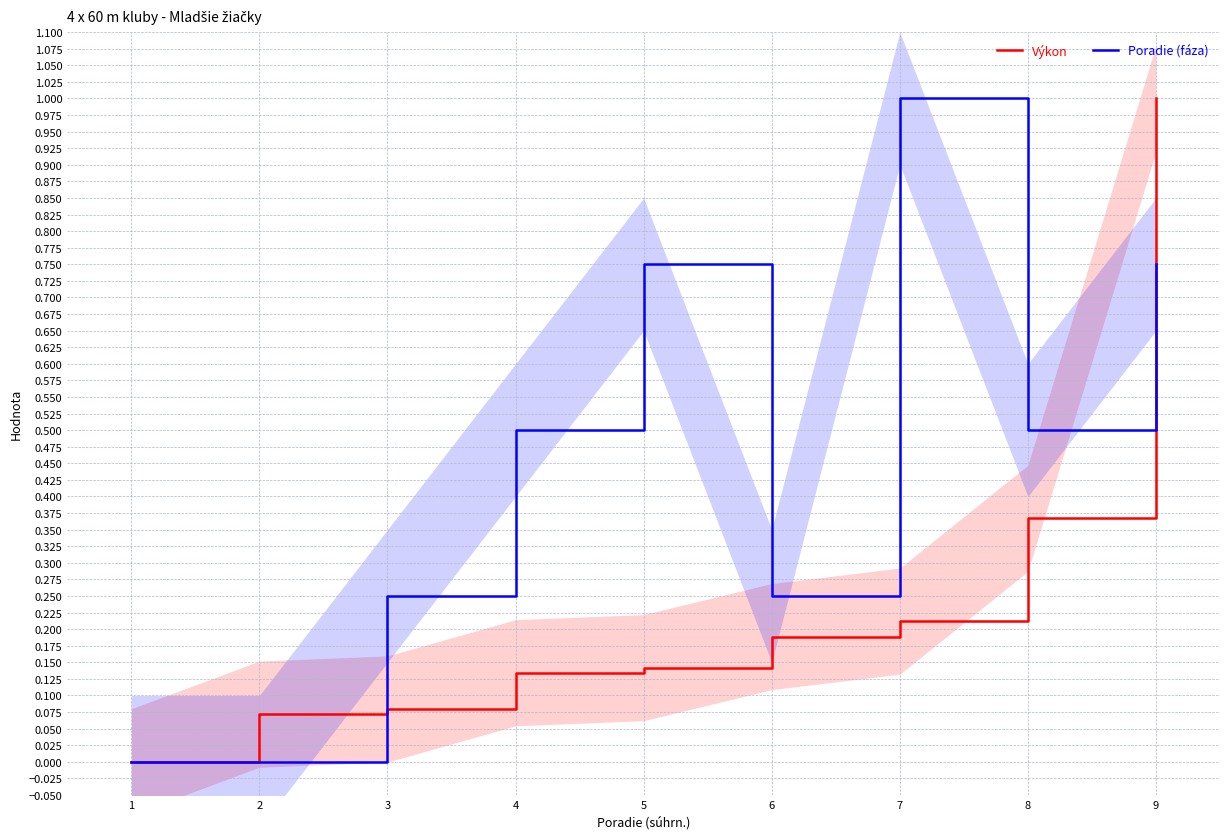

Reading left to right, transcribe all the data shown in this chart.

Výkon: 0.0	0.1	0.1	0.1	0.1	0.2	0.2	0.4	1.0
Poradie (fáza): 0.0	0.0	0.2	0.5	0.8	0.2	1.0	0.5	0.8